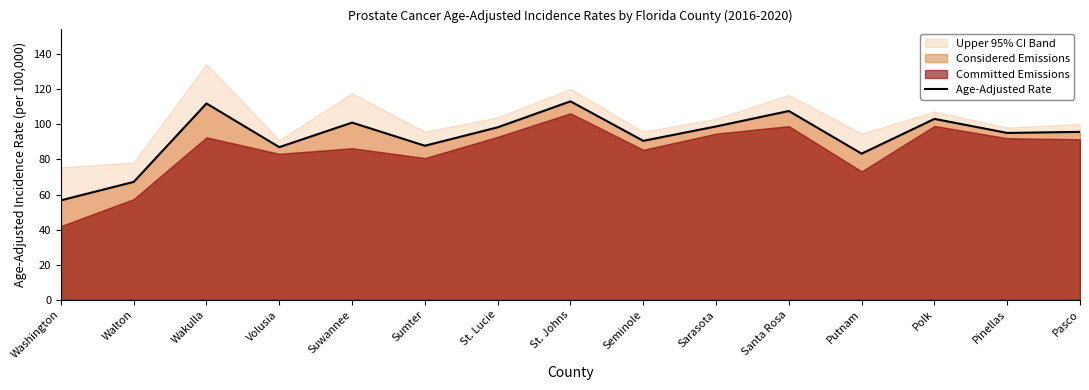

What is the ratio of the value at Polk to the value at Washington?

1.8